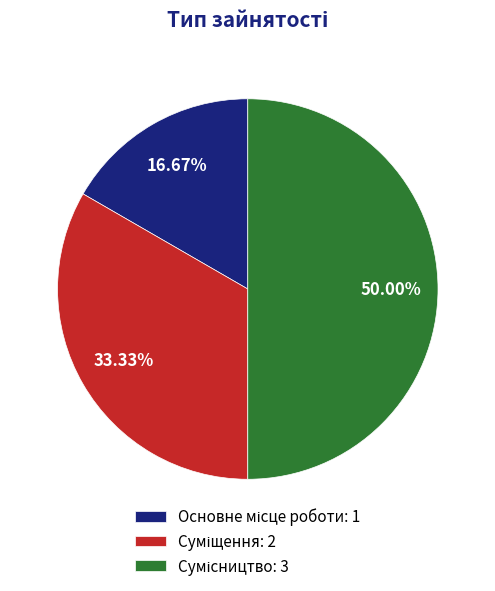

What is the smallest slice in the pie chart?

Основне місце роботи